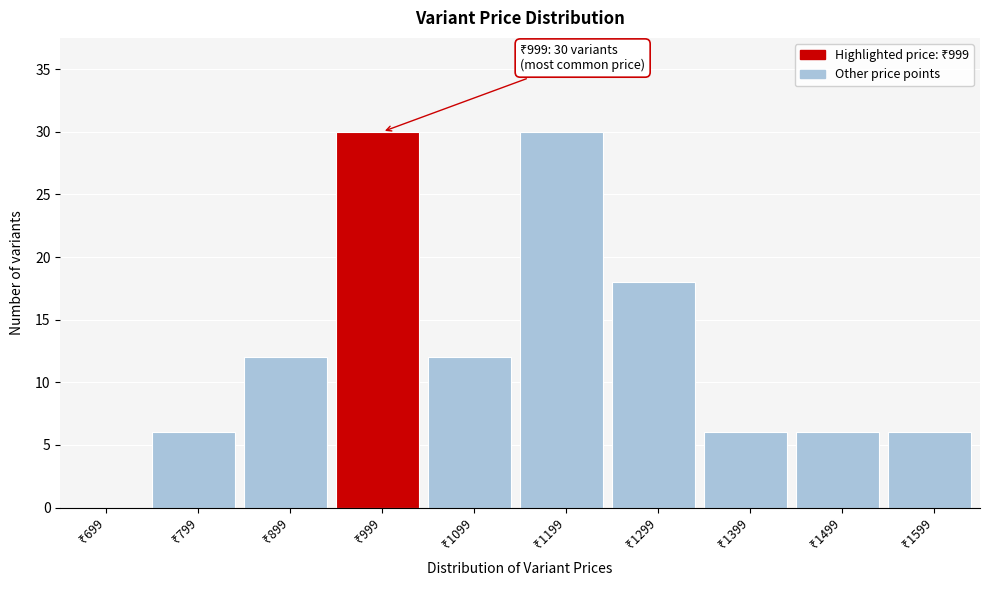

What is the maximum value shown in the chart?

30